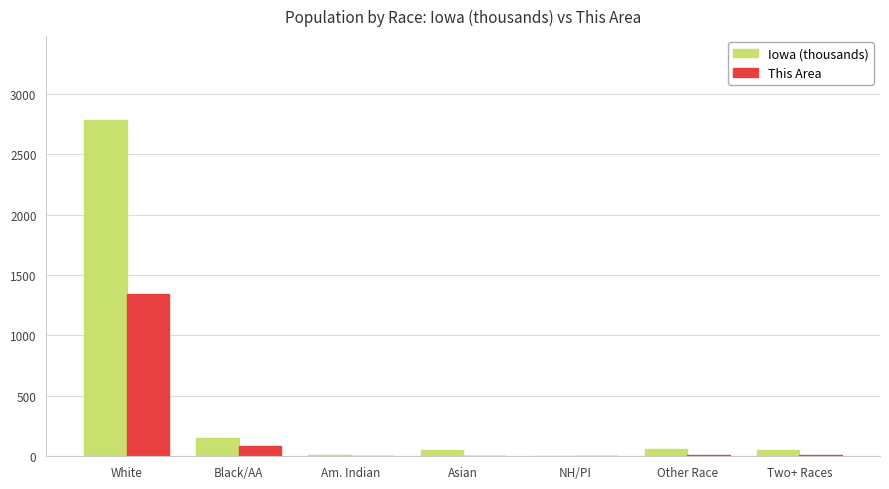

Are the bars grouped side by side (vs. stacked)?

Yes